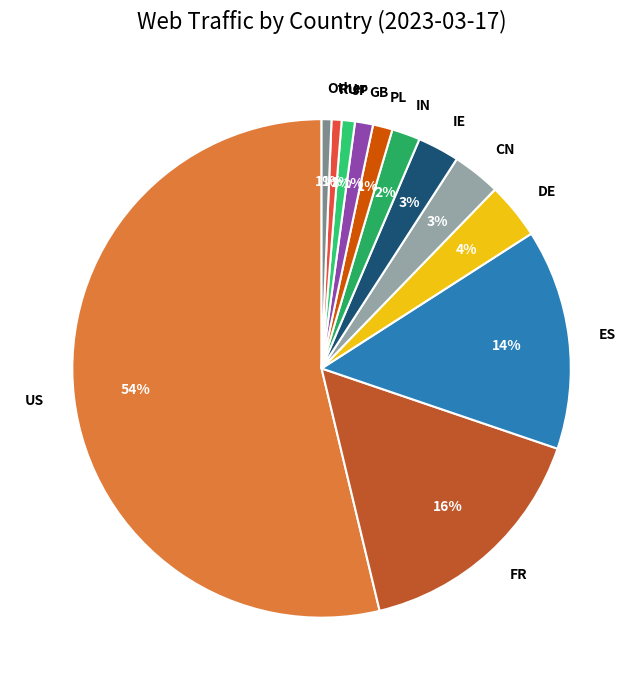

Combined, do RU and IE account for over 50%?

No